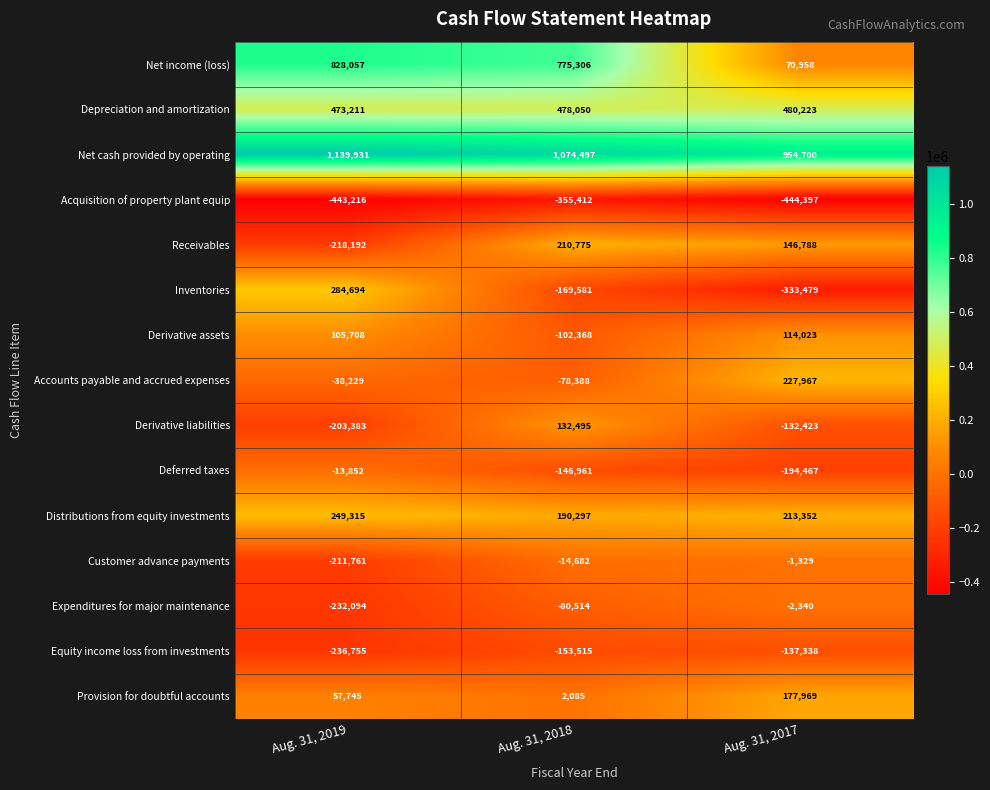

Where is Equity income loss from investments nearest to the value -187046?

Aug. 31, 2018